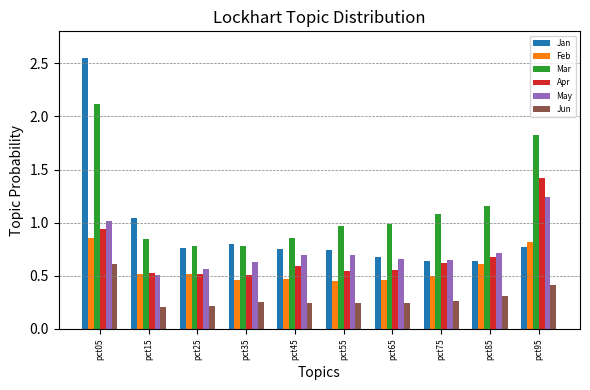

List the series in order of their peak value, lowest first.

Jun, Feb, May, Apr, Mar, Jan